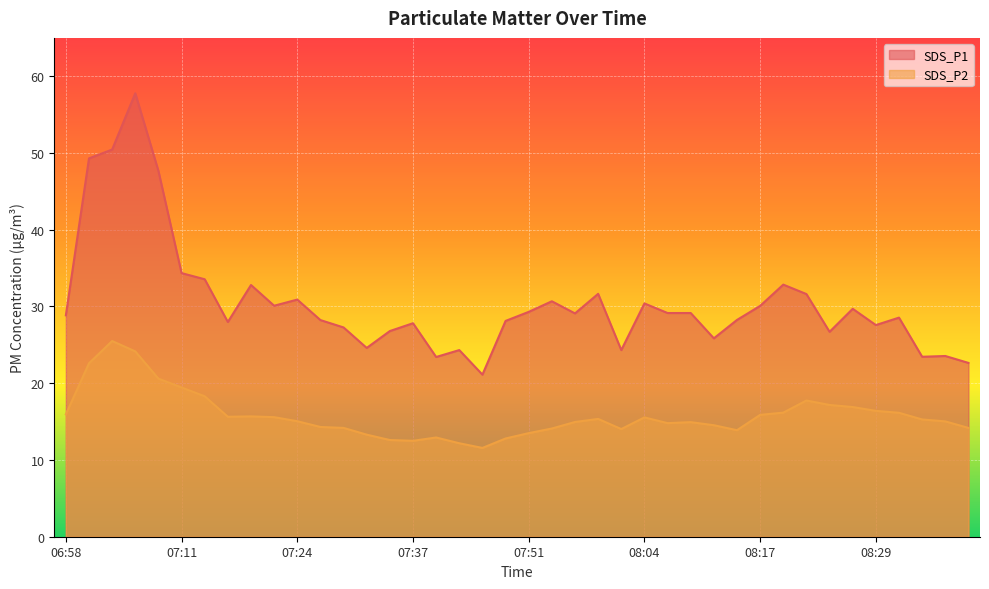

What is the greatest value displayed?

57.8